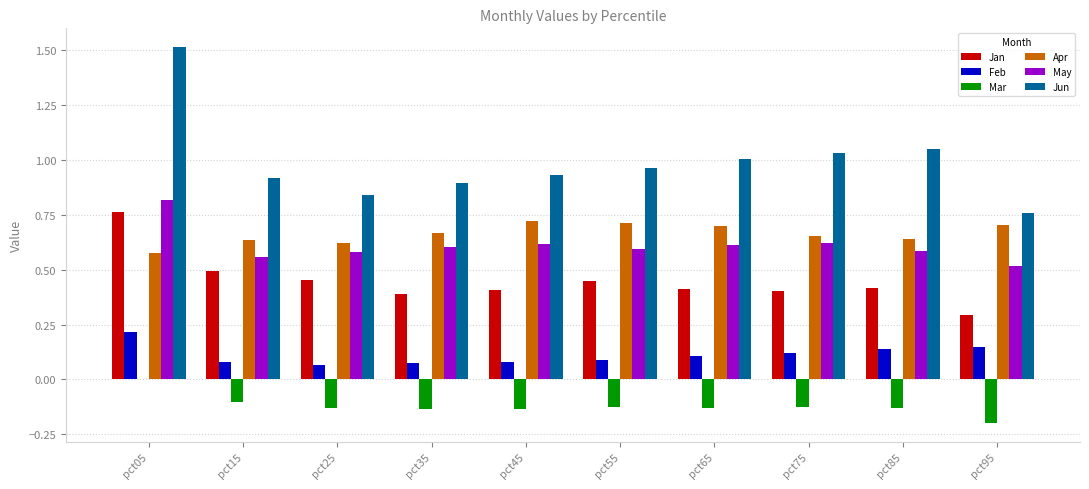

How many distinct data groups are displayed?

6